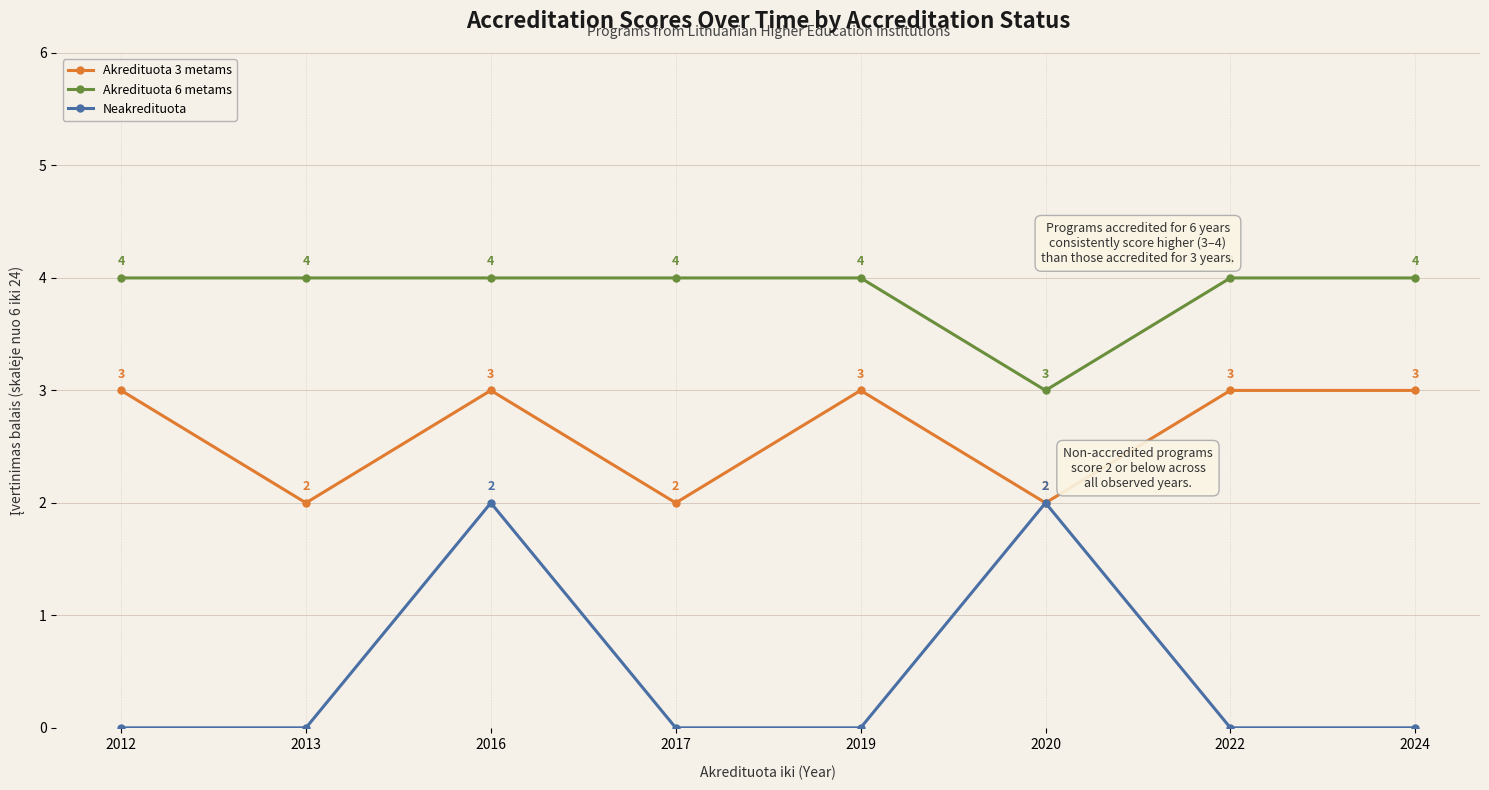

What are all the series names shown in the legend?

Akredituota 3 metams, Akredituota 6 metams, Neakredituota